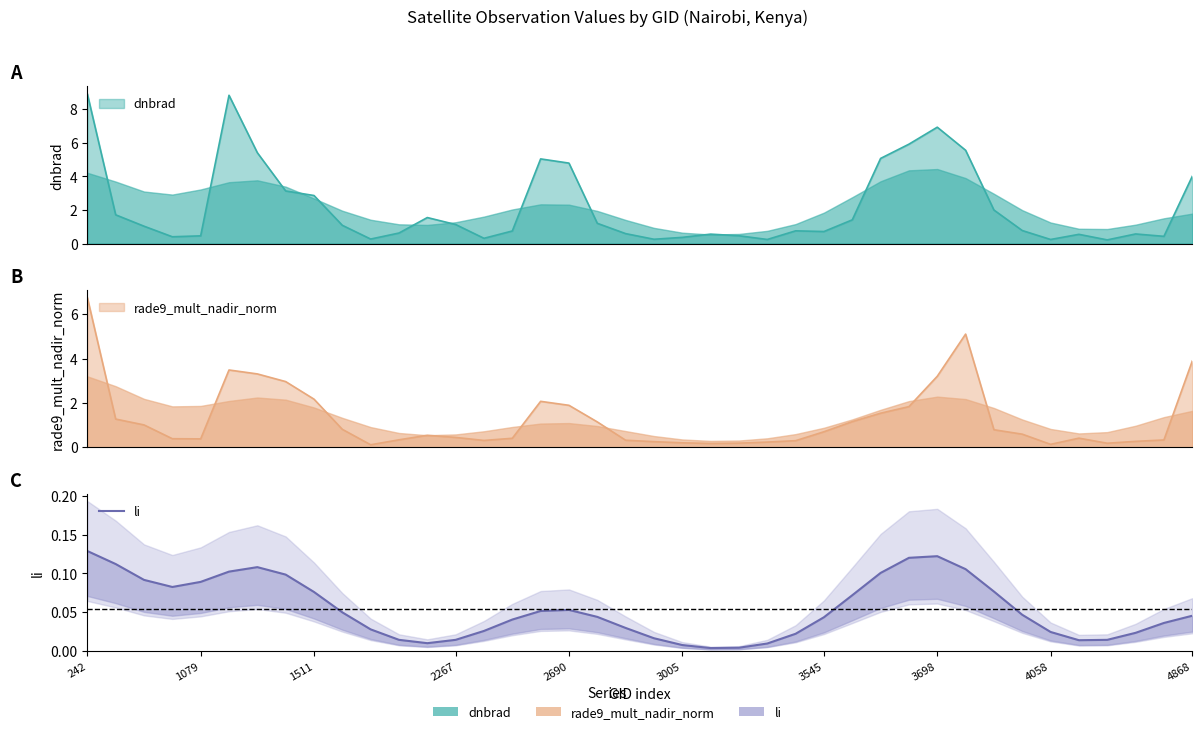

Does the chart display data point markers on the line(s)?

No